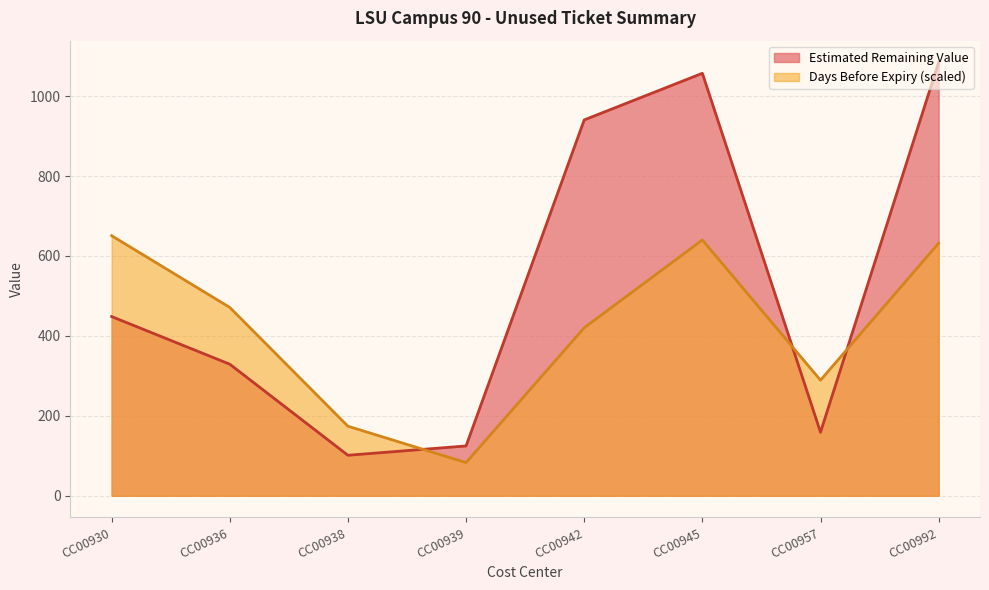

Between CC00938 and CC00936, which is larger?

CC00936